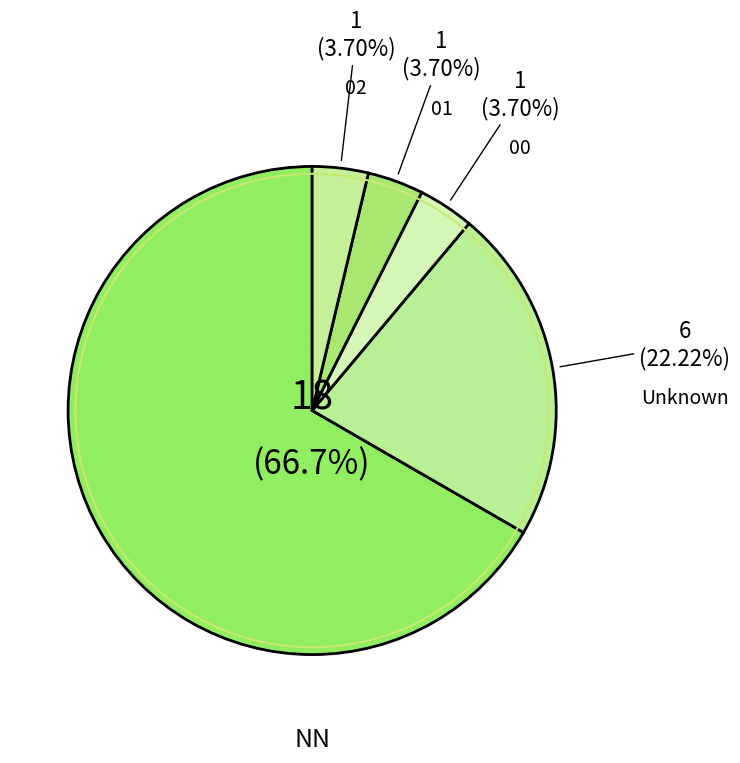

Is the sum of 02 and 01 greater than half?

No